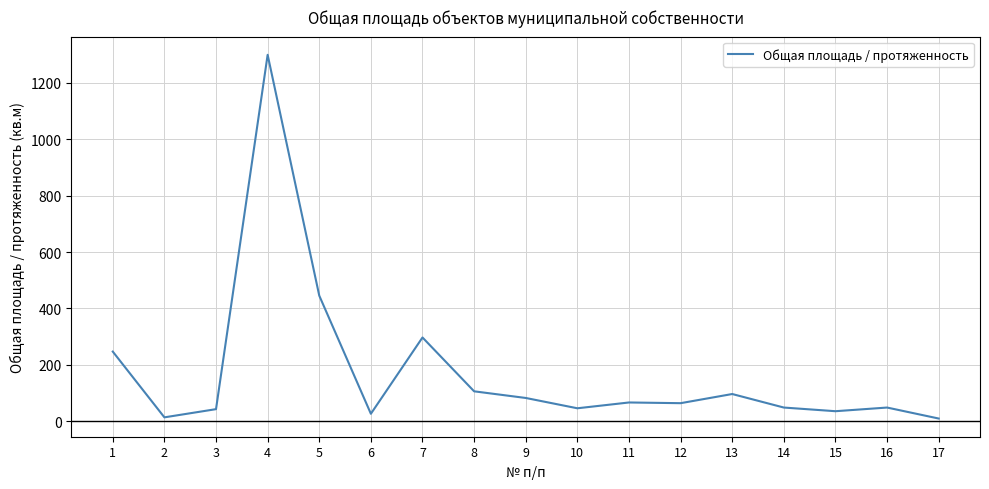

What is the difference between the values at 12 and 6?

37.6